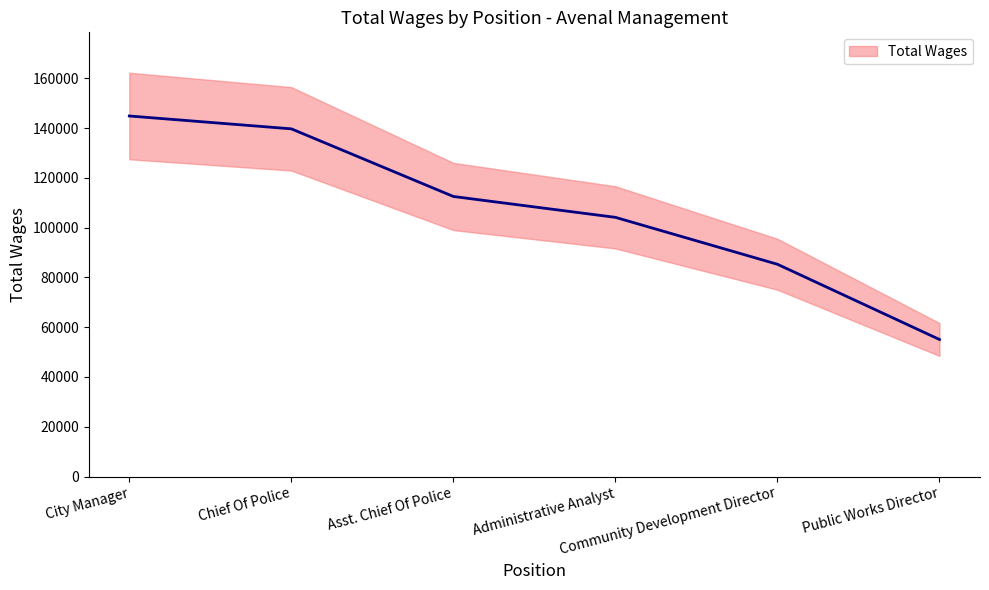

Reading left to right, transcribe all the data shown in this chart.

144842	139682	112512	104126	85280	55068